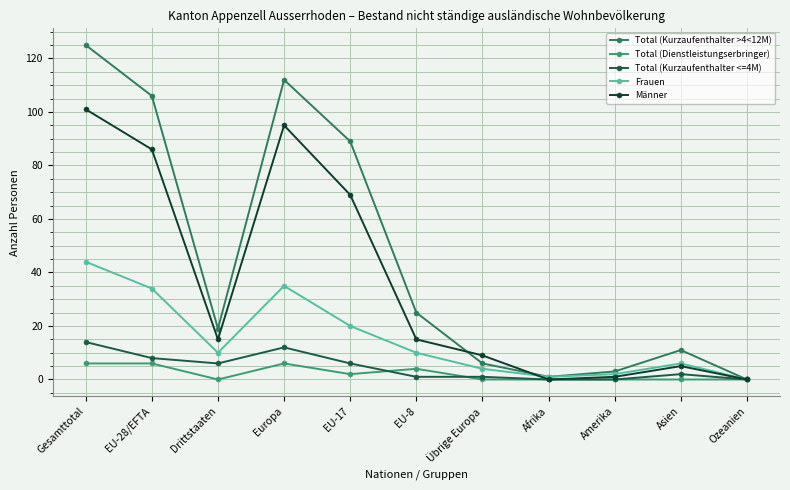

The value of Frauen at Übrige Europa is 4. True or false?

True